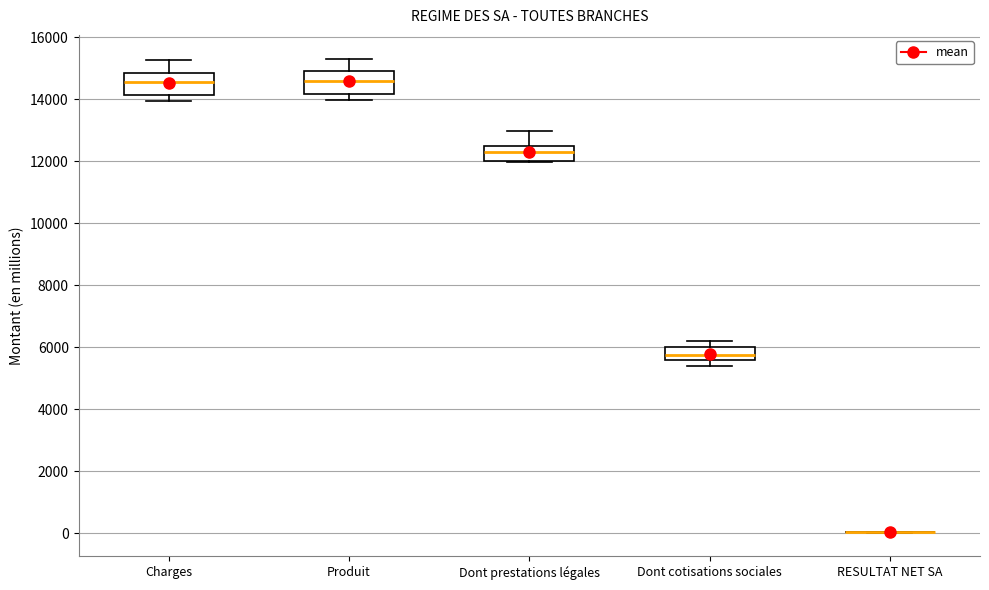

Reading left to right, transcribe this box plot: for each box, give where its median line is, the range the box spans, and where its two whiskers end, as read against the y-axis. The values are not printed on the chart, so give them approximately, as read against the axis.

Charges: median 14600, box 14200 to 14800, whiskers 14000 to 15200
Produit: median 14600, box 14200 to 14800, whiskers 14000 to 15400
Dont prestations légales: median 12200, box 12000 to 12400, whiskers 12000 to 13000
Dont cotisations sociales: median 5800, box 5600 to 6000, whiskers 5400 to 6200
RESULTAT NET SA: box collapsed to a line at 0, whiskers 0 to 0